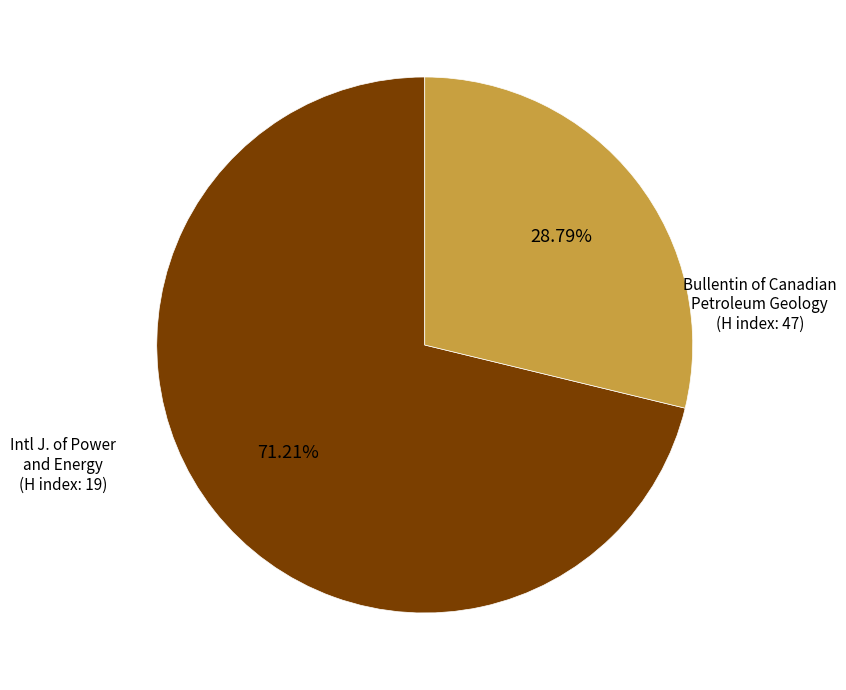

Does any single category account for the majority?

Yes